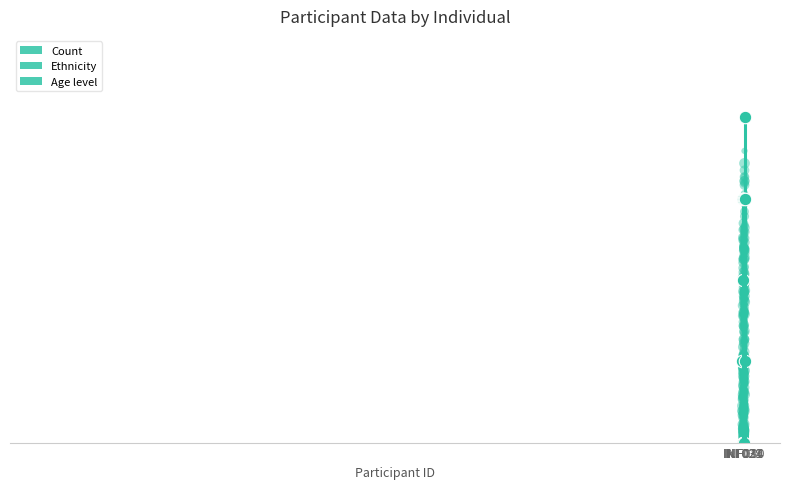

Which series reaches the minimum Y coordinate?

Ethnicity